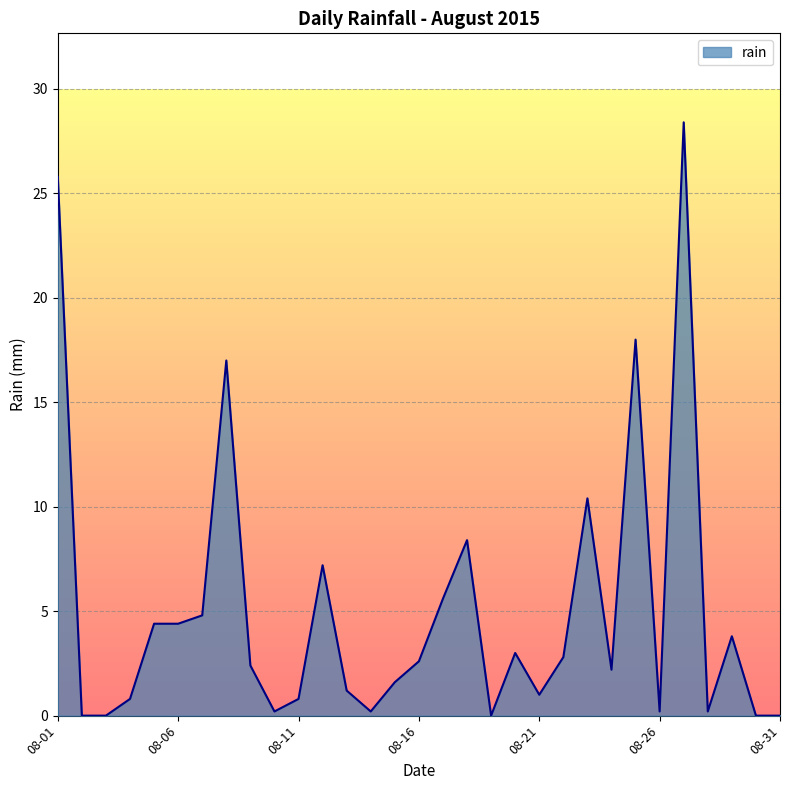

What is the difference between the maximum and minimum values?

28.4